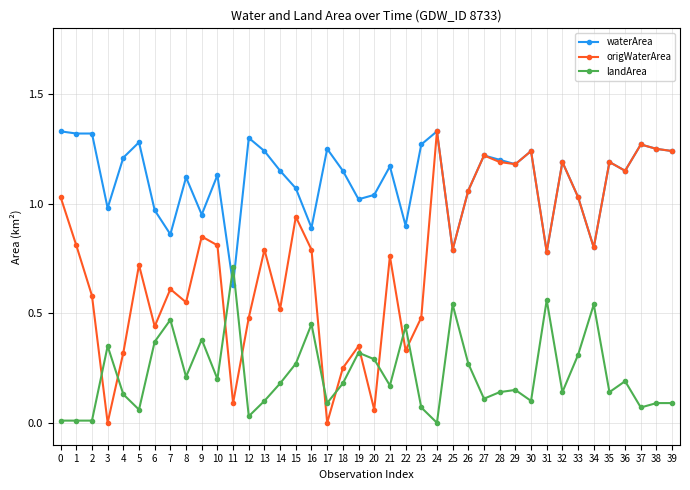

The landArea series shows 0.3 at 34. True or false?

False